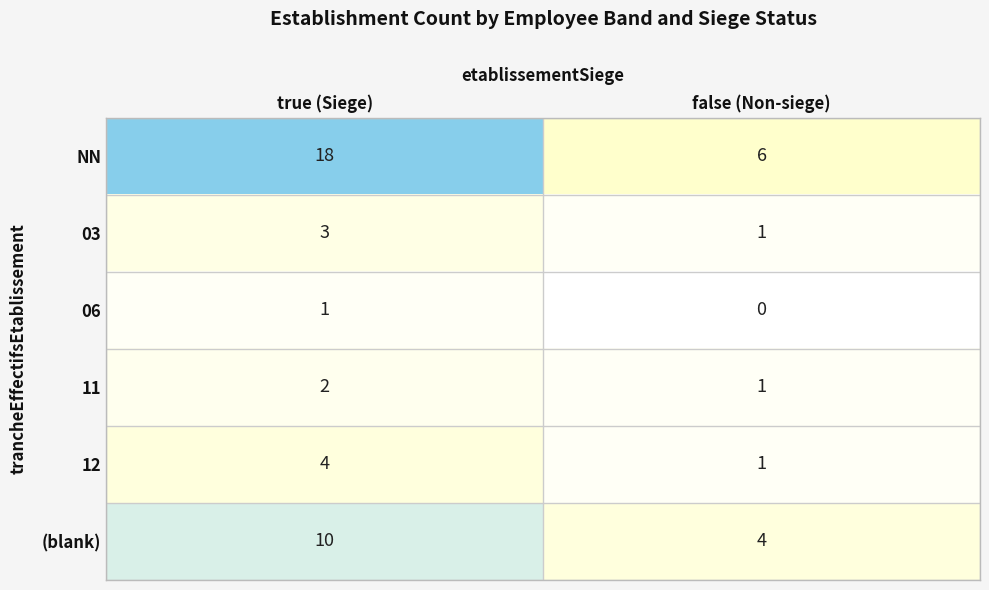

What is the total value across all series at false (Non-siege)?

13